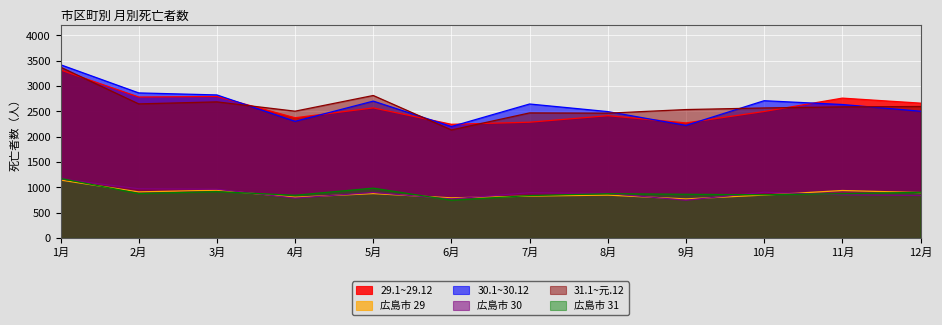

The 29.1~29.12 series shows 2569 at 5月. True or false?

True